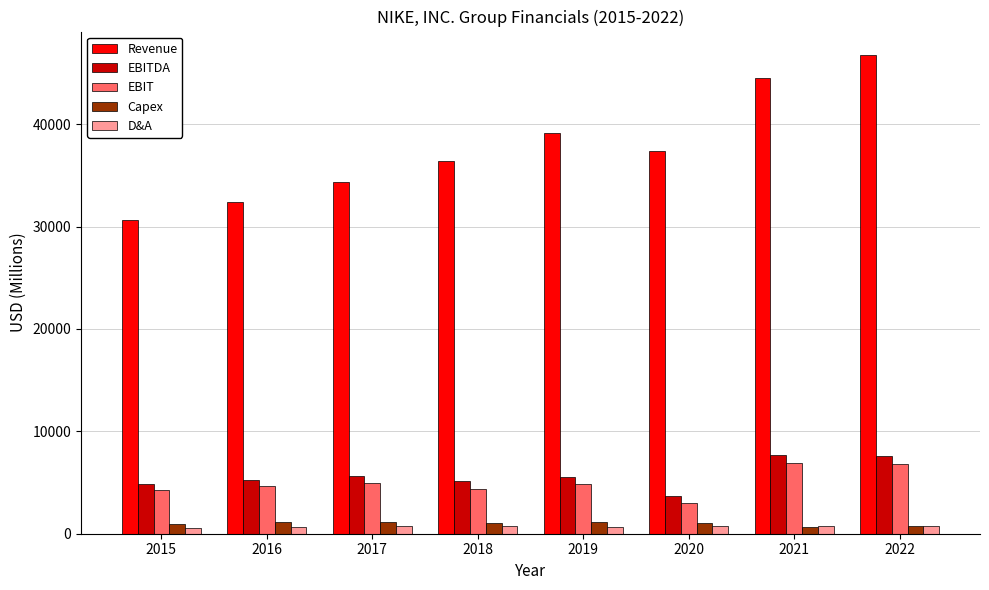

True or false: Revenue has a value of 25752 at 2021.

False